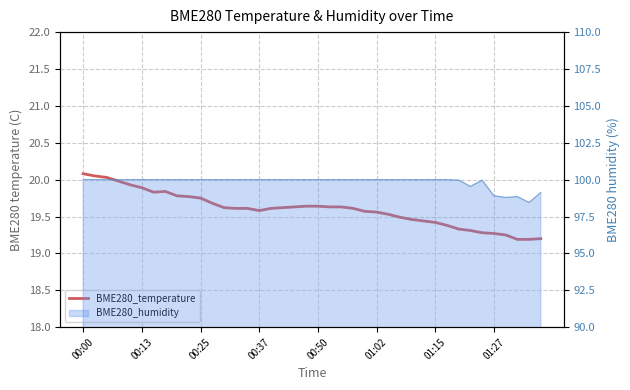

What position from the left is 01:15?

31